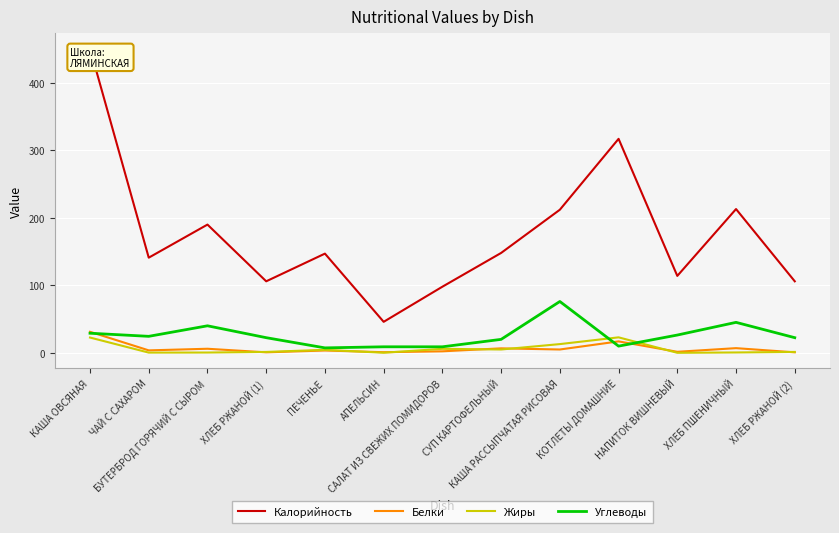

Reading left to right, extract all data points from this chart.

Калорийность: 451.0	141.0	190.0	106.0	147.0	46.0	98.0	148.0	212.0	317.0	114.0	213.0	106.0
Белки: 31.2	3.7	6.1	0.8	3.5	1.0	2.3	6.7	5.0	17.0	1.6	7.0	0.8
Жиры: 22.7	0.4	0.5	1.4	4.5	0.2	6.0	5.0	13.0	23.0	0.1	0.6	1.4
Углеводы: 29.1	24.5	40.1	22.5	7.4	9.0	9.0	20.0	76.1	10.0	26.4	45.2	22.5